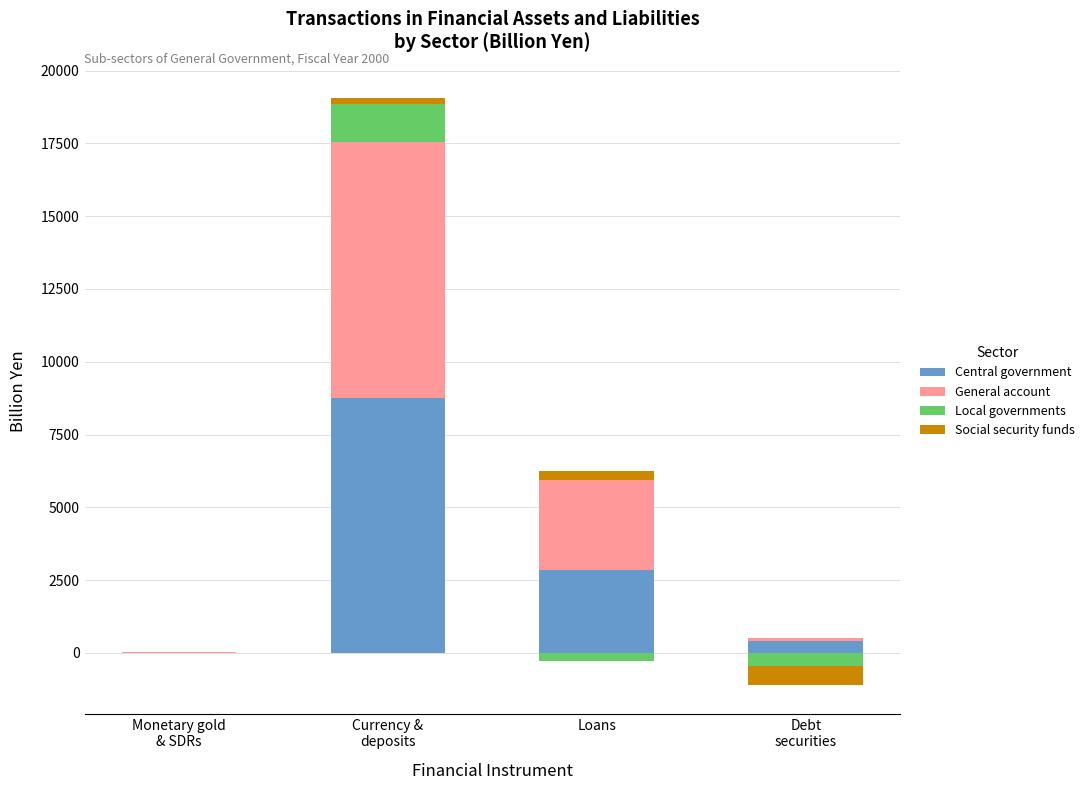

What position from the left is Debt
securities?

4